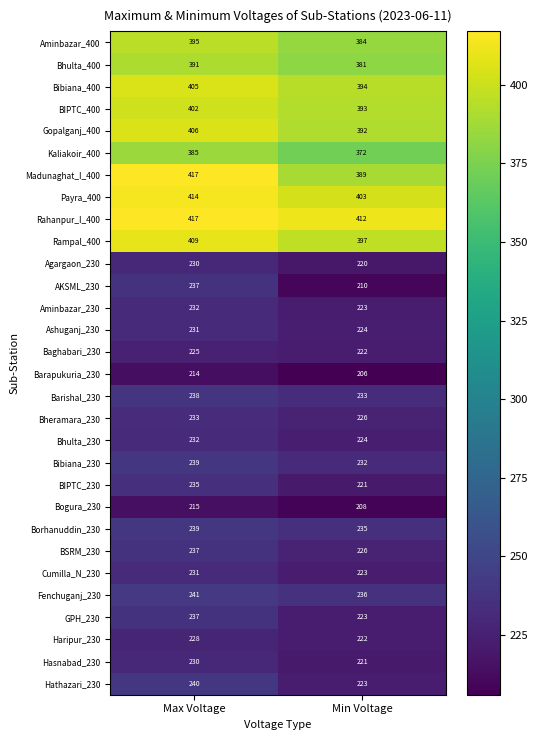

Which series has the largest range (max minus min)?

Madunaghat_I_400